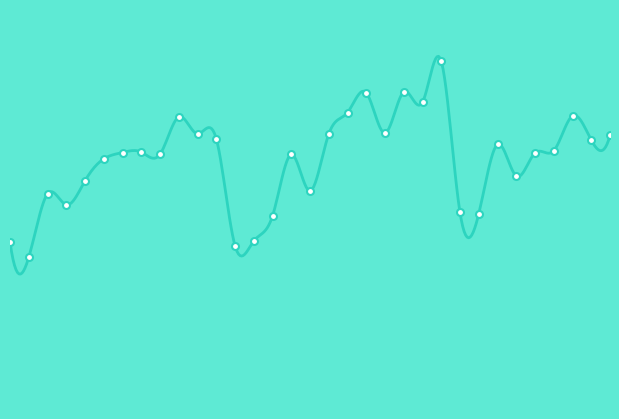

What is the greatest value displayed?

158.4